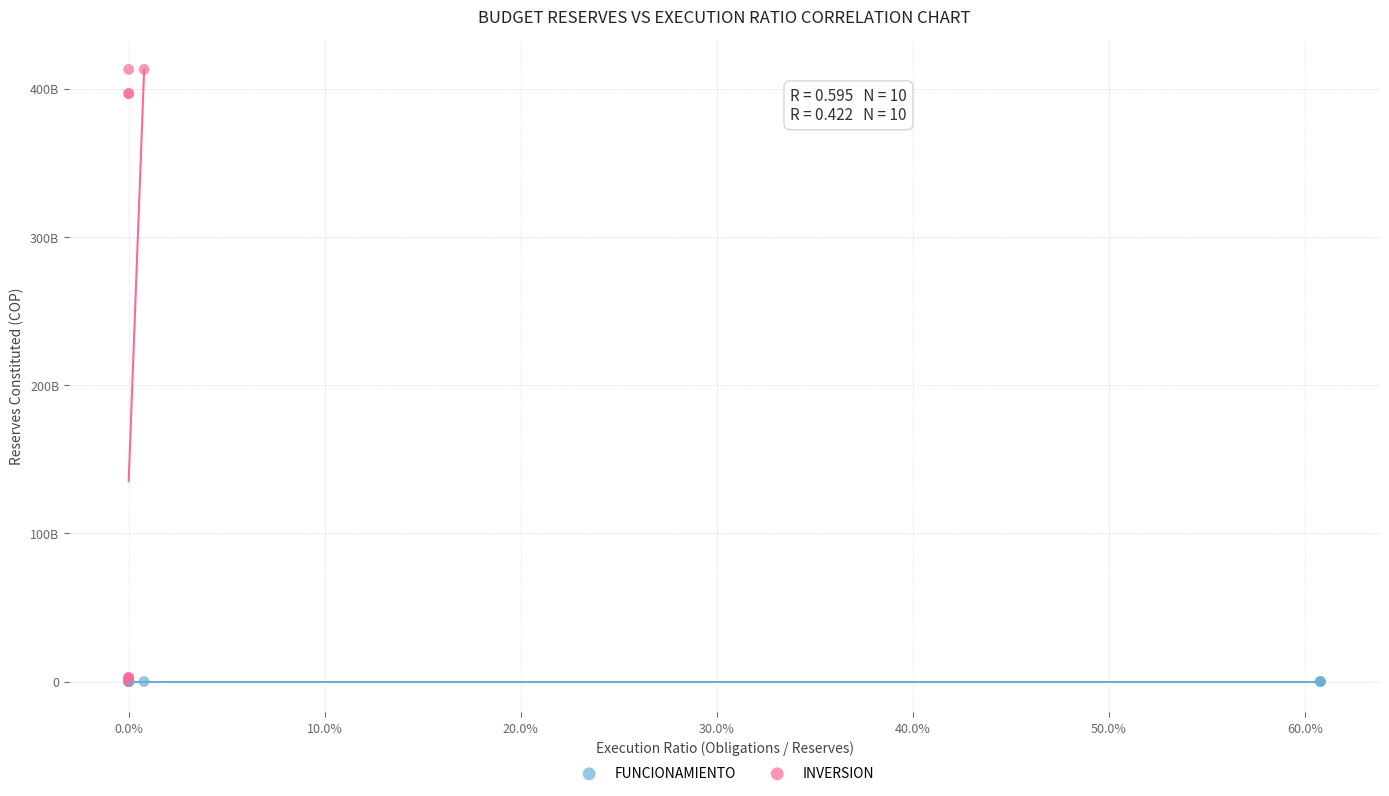

Which series has the widest spread of Y values?

INVERSION